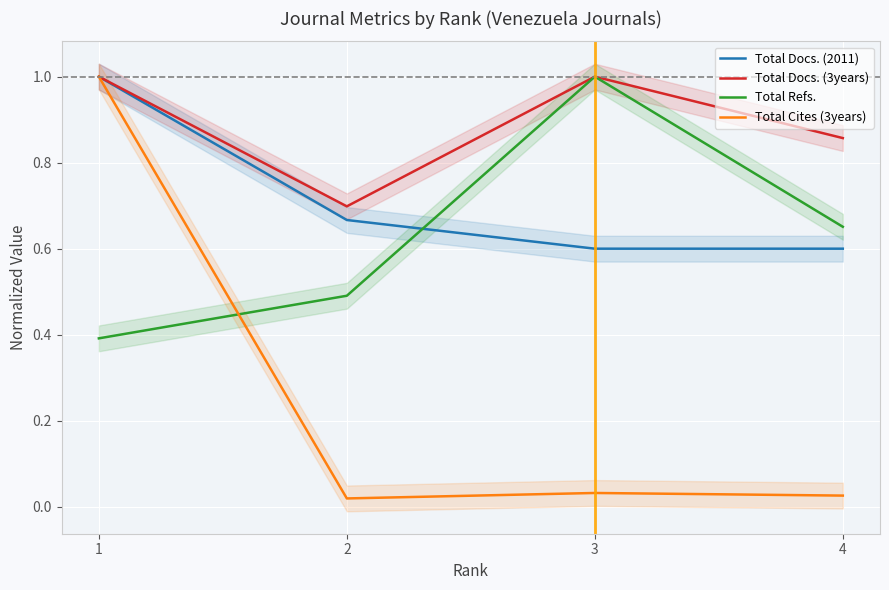

Which series has the largest range (max minus min)?

Total Cites (3years)